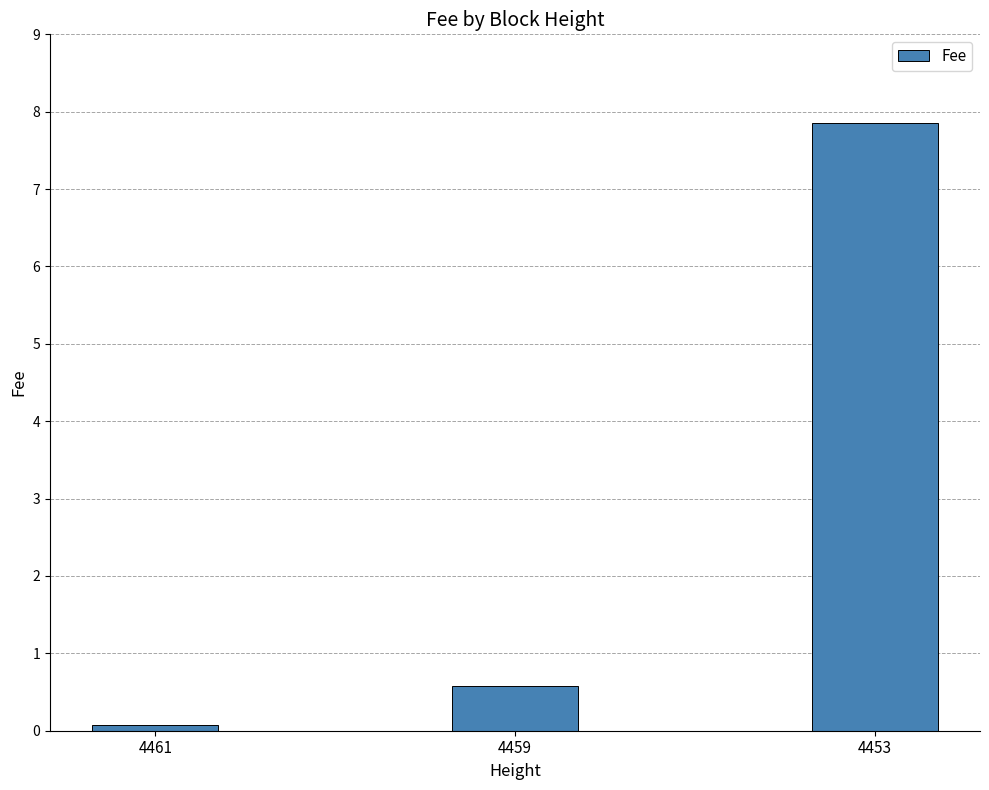

What is the sum of the values at 4459 and 4453?

8.4